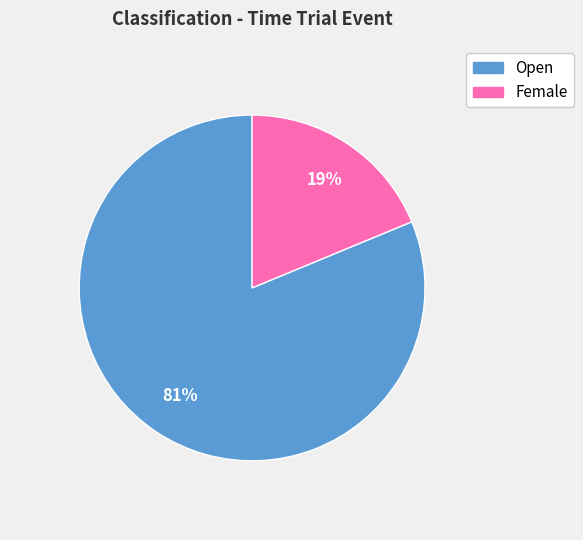

Count the number of slices in the pie.

2